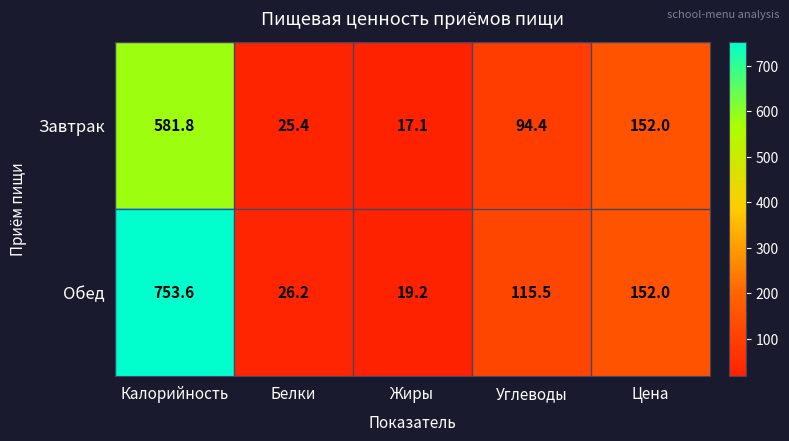

At how many categories does at least one series exceed 358?

1